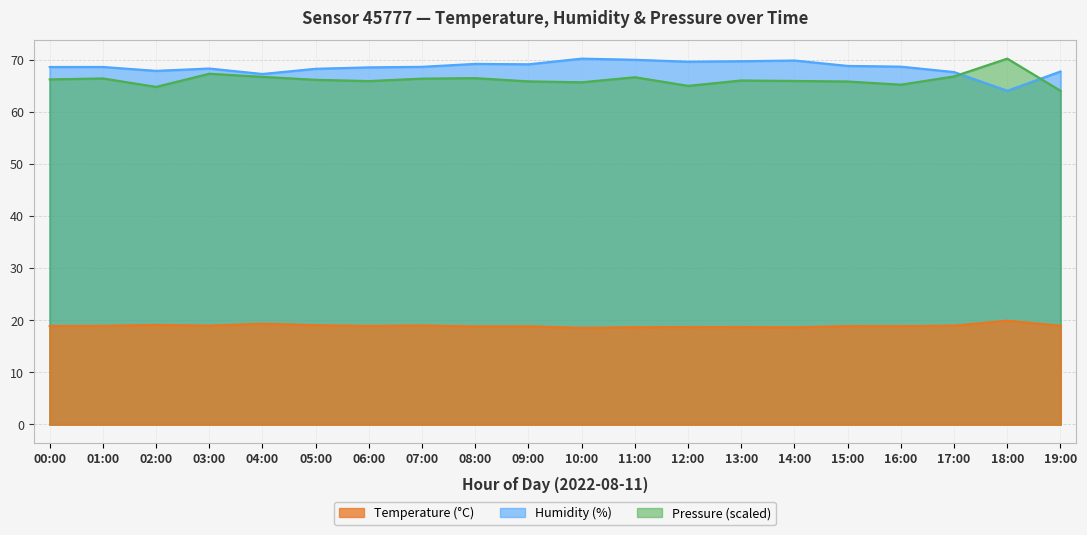

Rank the categories by temperature value from highest to lowest.

18:00, 04:00, 02:00, 05:00, 07:00, 17:00, 03:00, 19:00, 01:00, 06:00, 00:00, 15:00, 16:00, 09:00, 08:00, 12:00, 13:00, 11:00, 14:00, 10:00